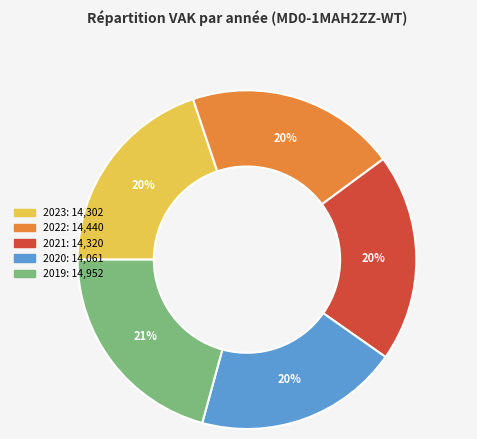

True or false: 2022 accounts for 20% of the total.

True